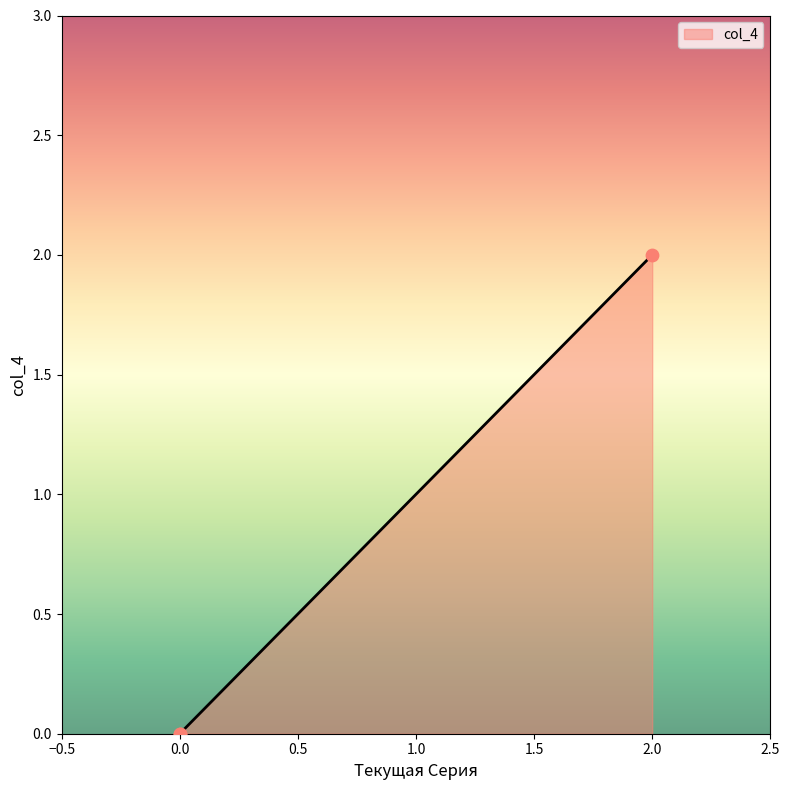

Which has a higher value, 2 or 0?

2